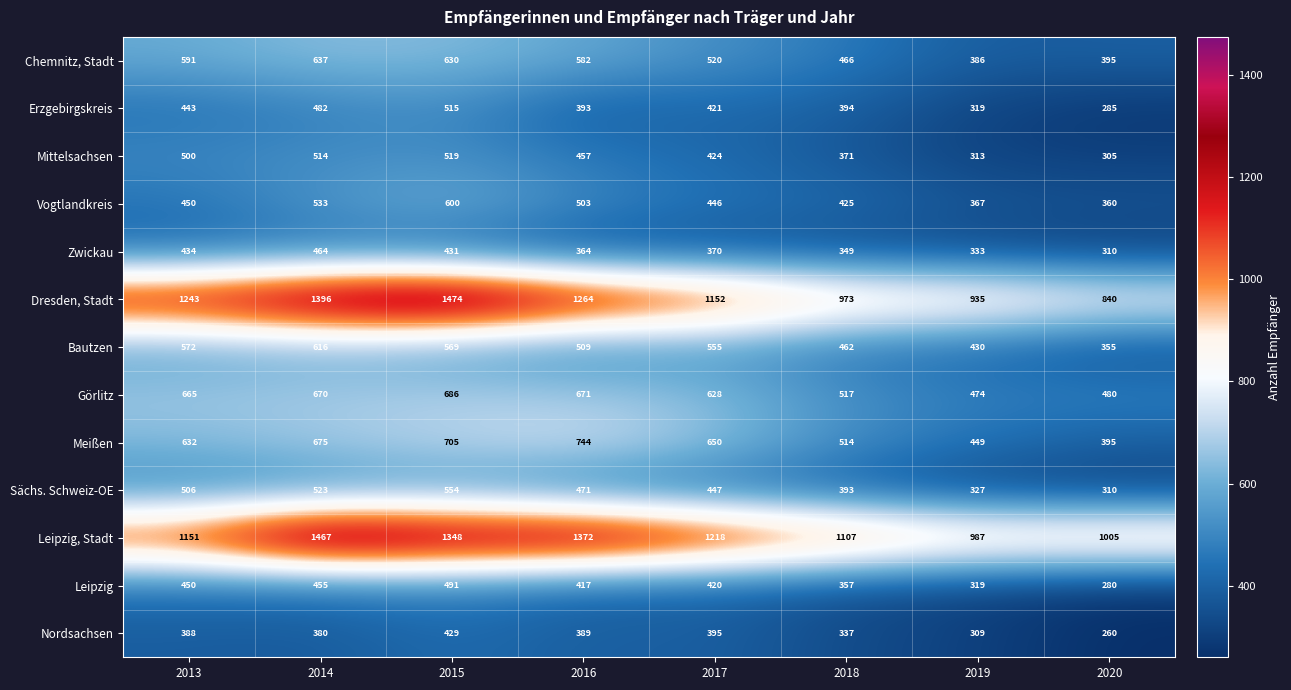

The Vogtlandkreis series shows 360 at 2020. True or false?

True